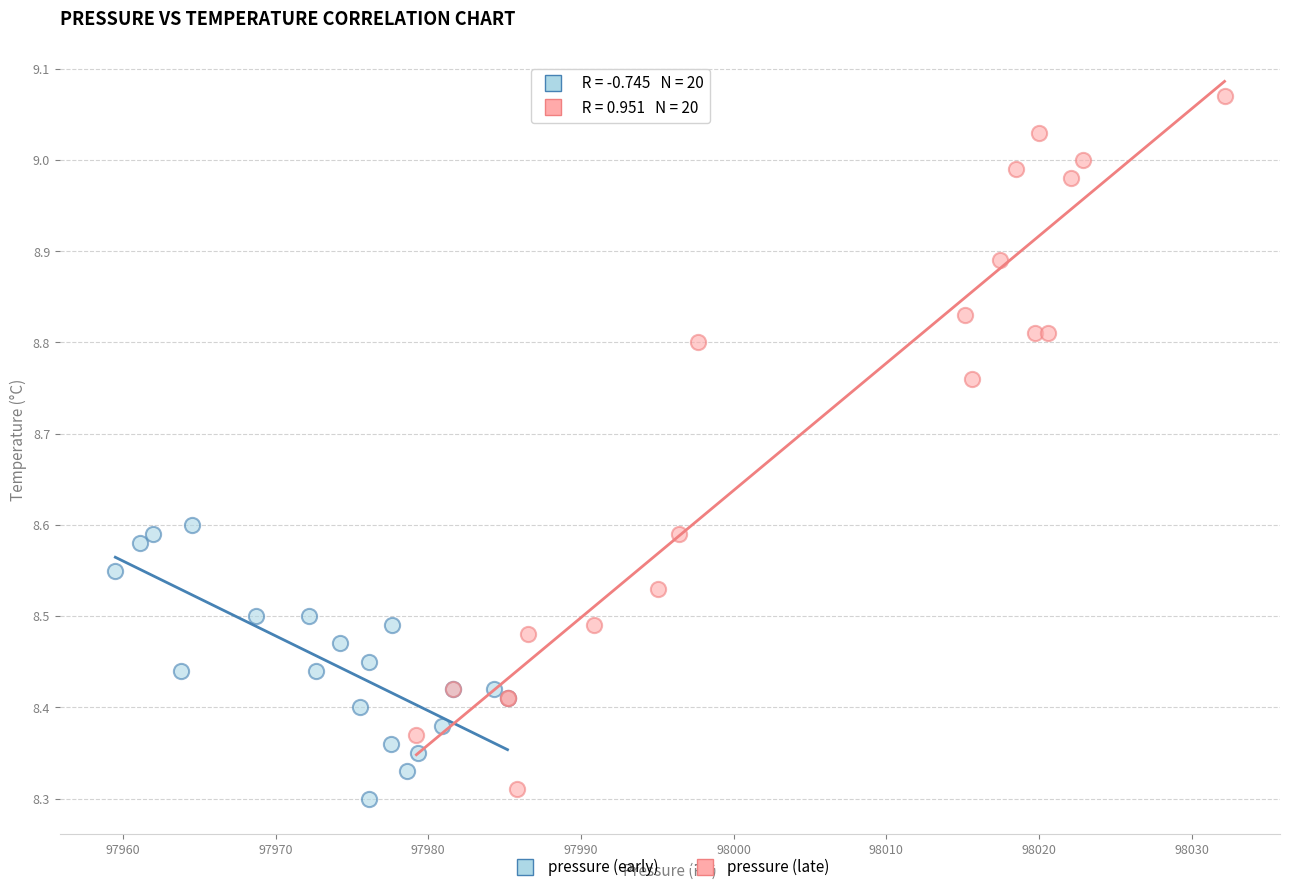

Which series has the largest Y range (max minus min)?

pressure (late)